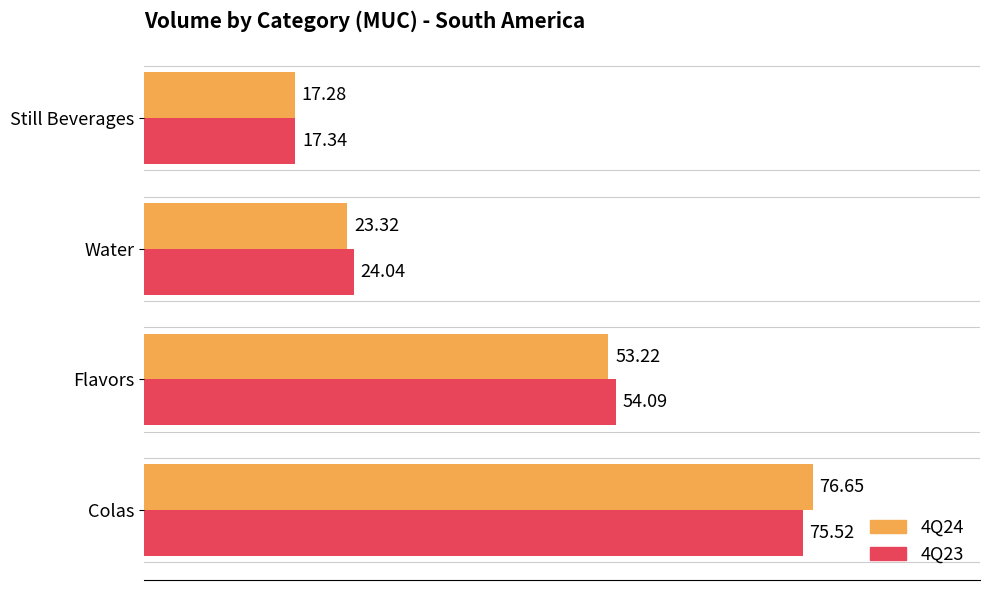

What is the smallest value displayed?

17.3